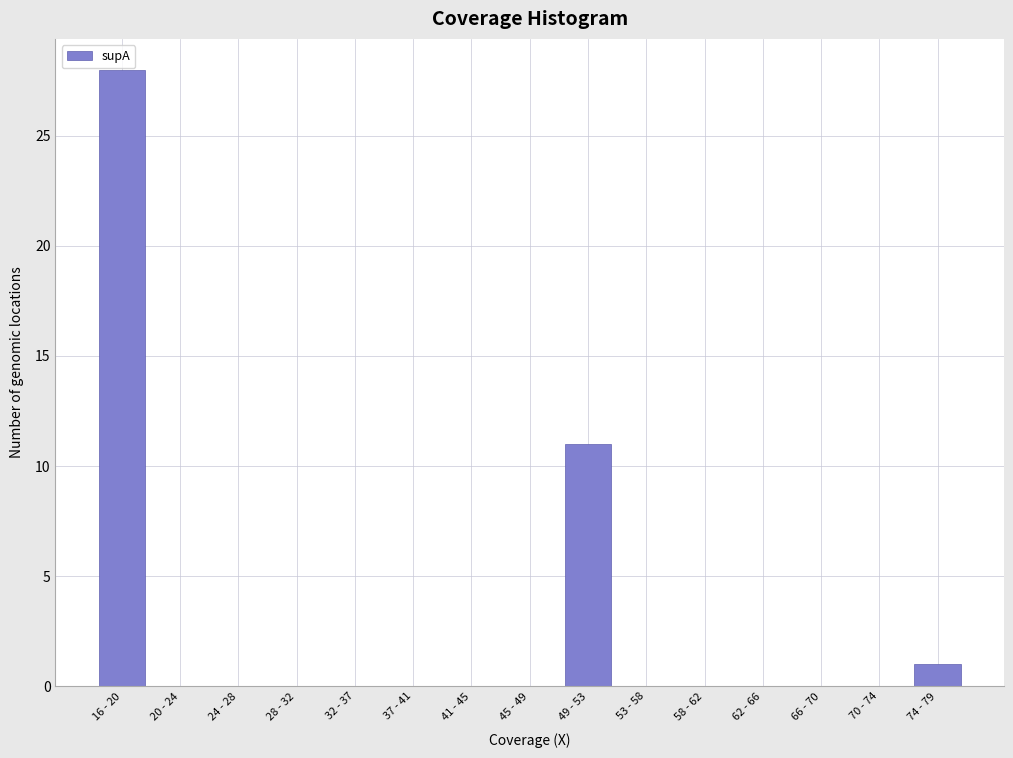

Reading right to left, list all the values displayed in this chart.

74 - 79=1	70 - 74=0	66 - 70=0	62 - 66=0	58 - 62=0	53 - 58=0	49 - 53=11	45 - 49=0	41 - 45=0	37 - 41=0	32 - 37=0	28 - 32=0	24 - 28=0	20 - 24=0	16 - 20=28